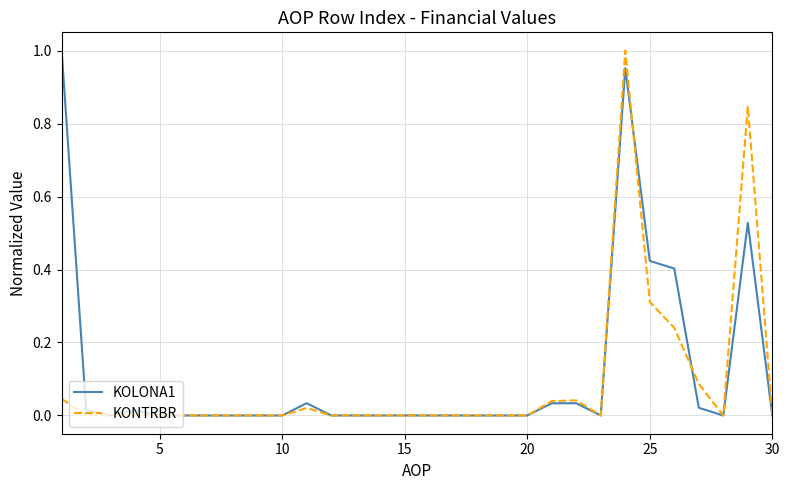

True or false: KOLONA1 has more than 0 interior local peaks.

True